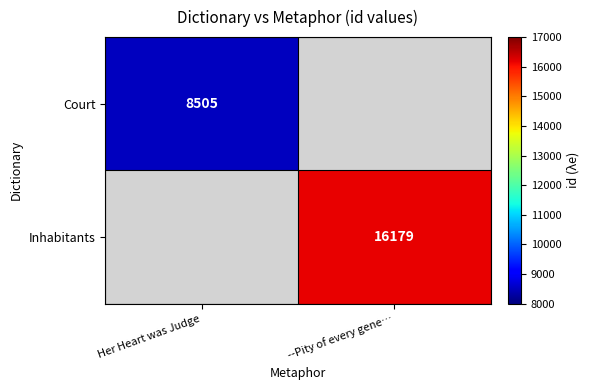

The value of Inhabitants at --Pity of every gene… is 16179. True or false?

True